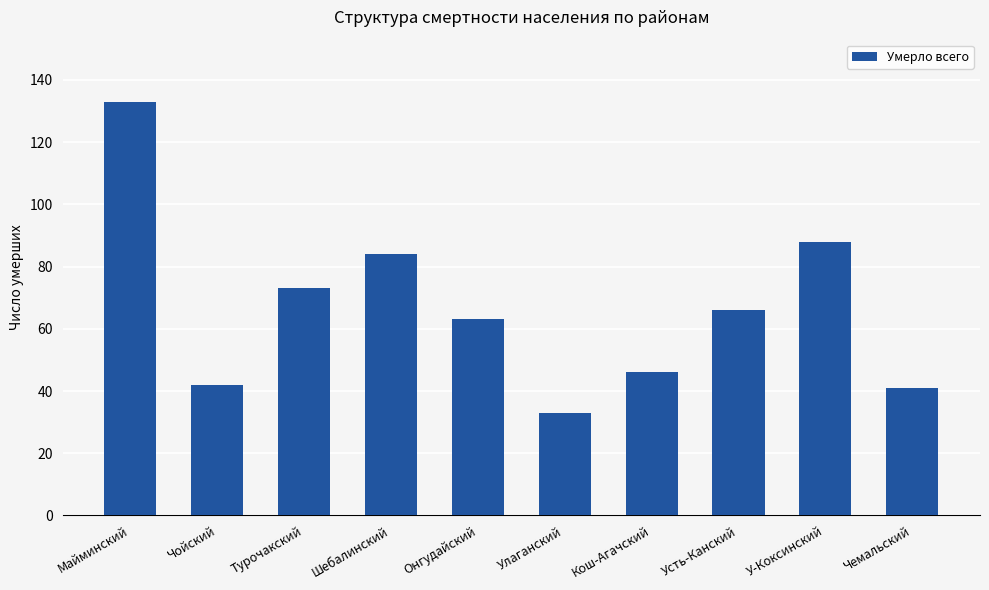

Read the value at Онгудайский.

63